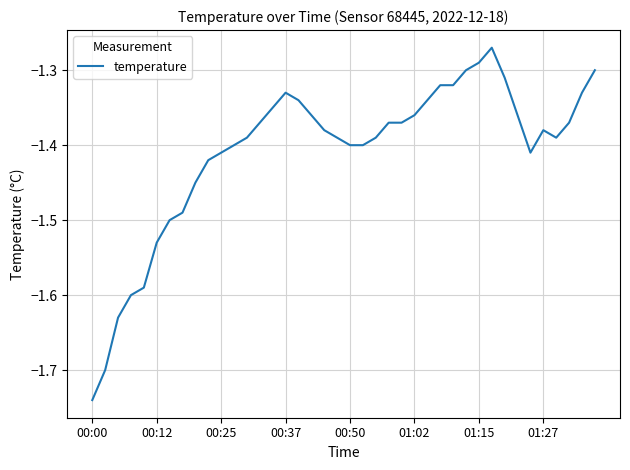

What is the difference between the maximum and minimum values?

0.5